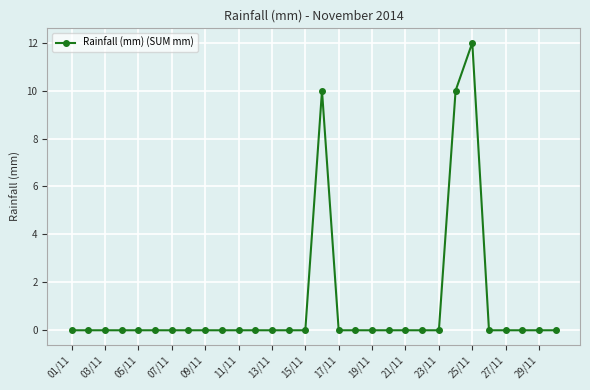

Reading left to right, list all the values displayed in this chart.

0	0	0	0	0	0	0	0	0	0	0	0	0	0	0	10	0	0	0	0	0	0	0	10	12	0	0	0	0	0